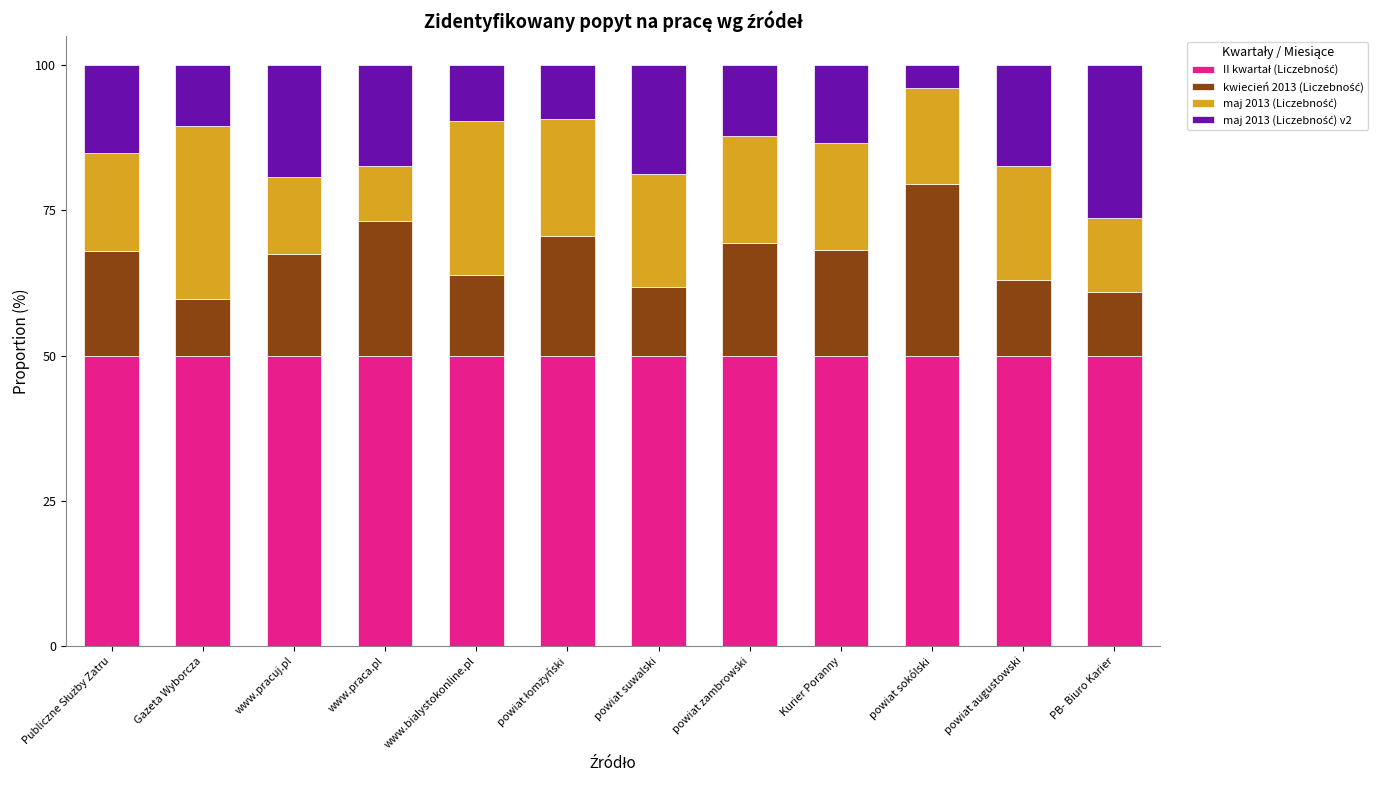

What is the total value across all series at Kurier Poranny?

100.0